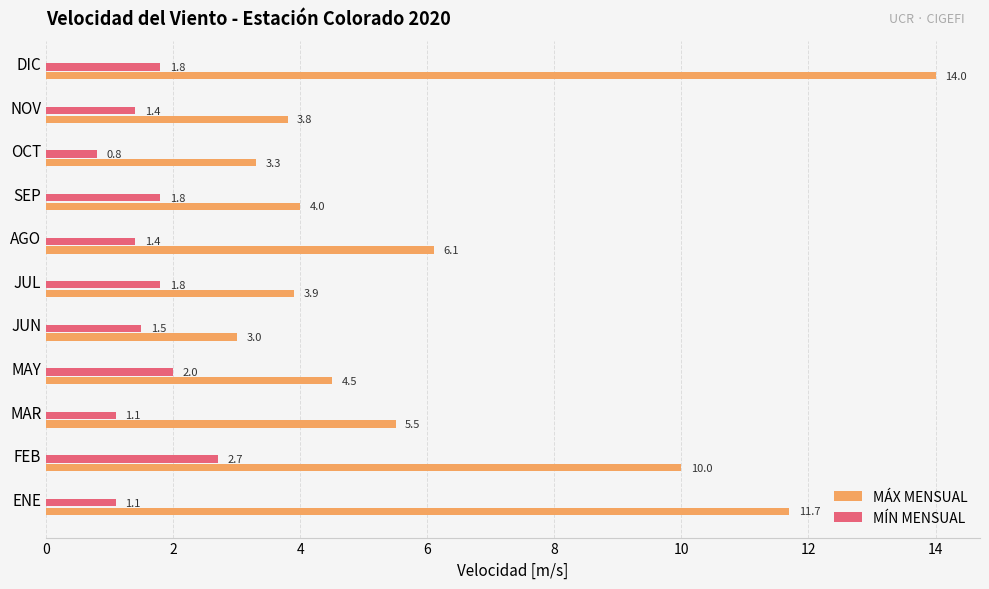

Rank the series by their maximum value, from lowest to highest.

MÍN MENSUAL, MÁX MENSUAL